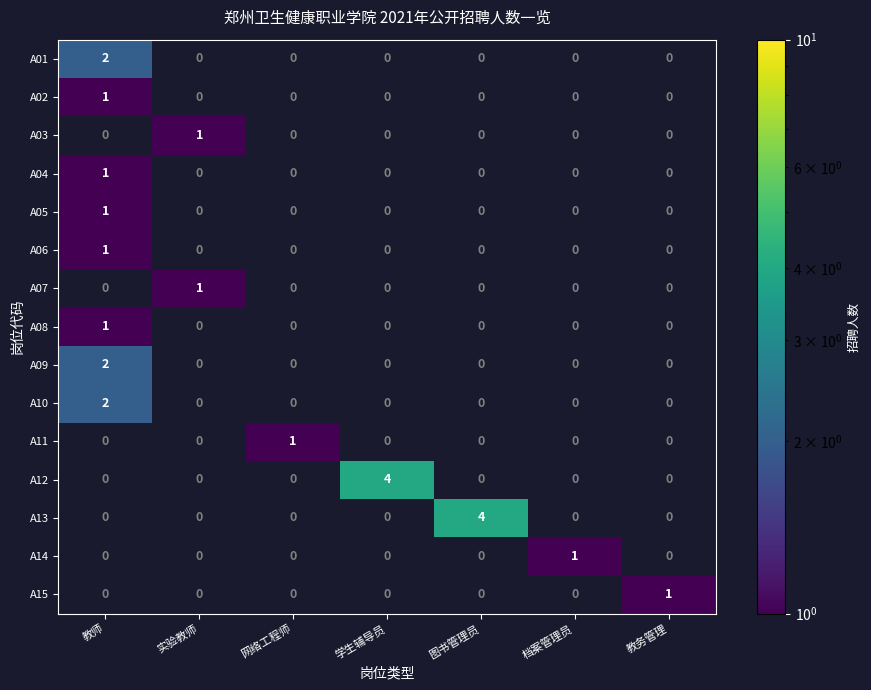

What is the total value across all series at 学生辅导员?

4